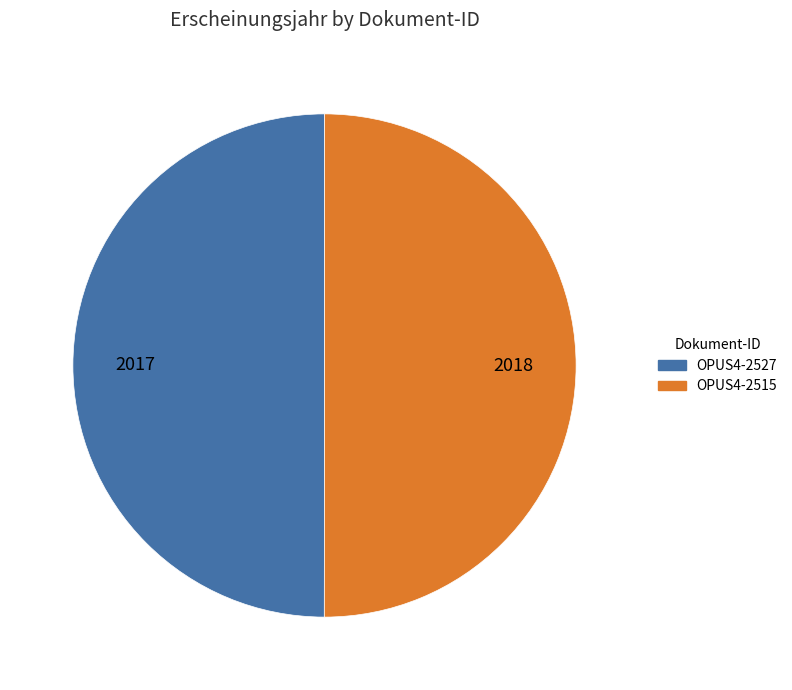

What is the ratio of the value at OPUS4-2515 to the value at OPUS4-2527?

1.0